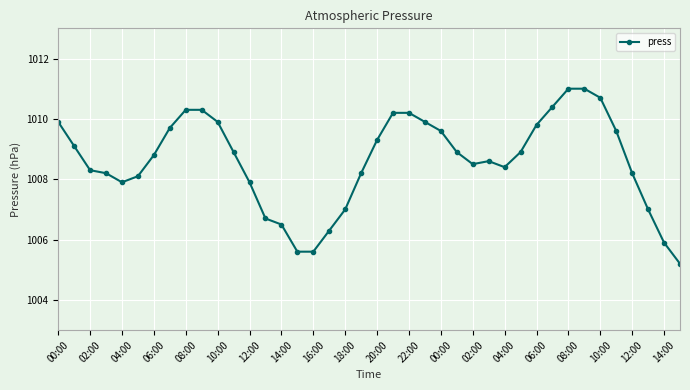

What is the average value?

1008.6